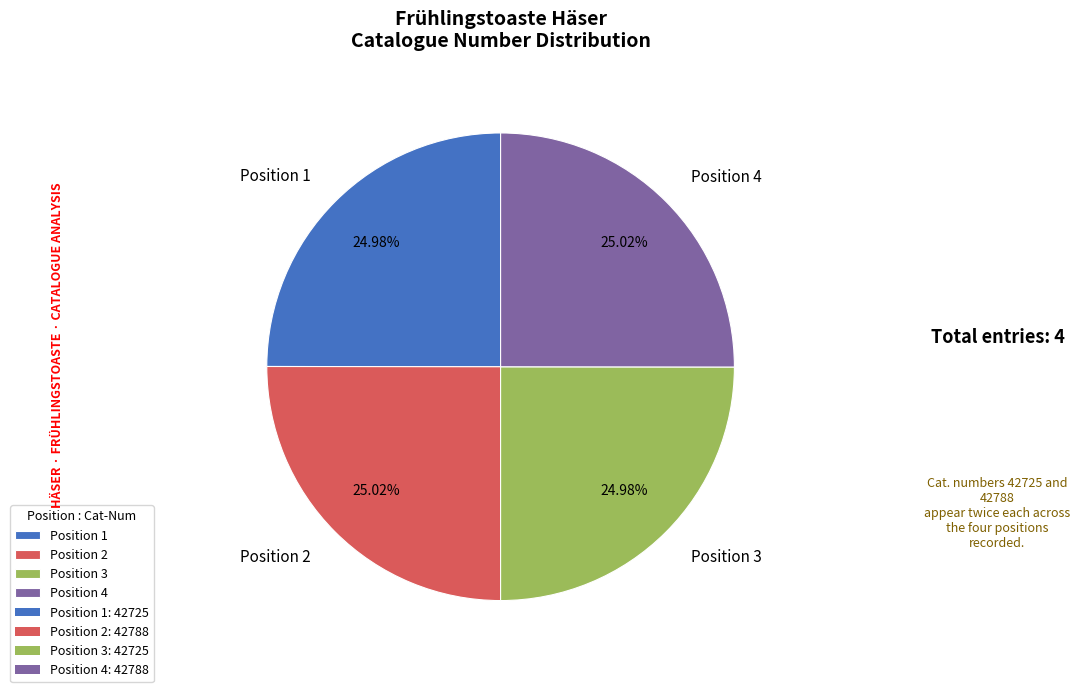

Is Position 3 the majority of the pie?

No